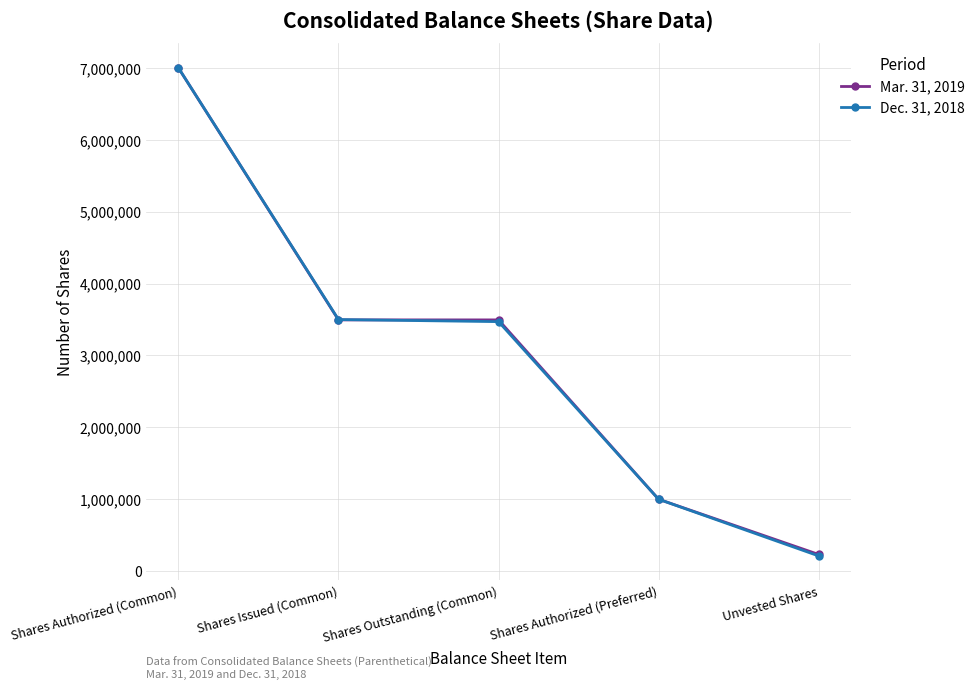

What is the value of the Mar. 31, 2019 point at the 5th from the left?

232200